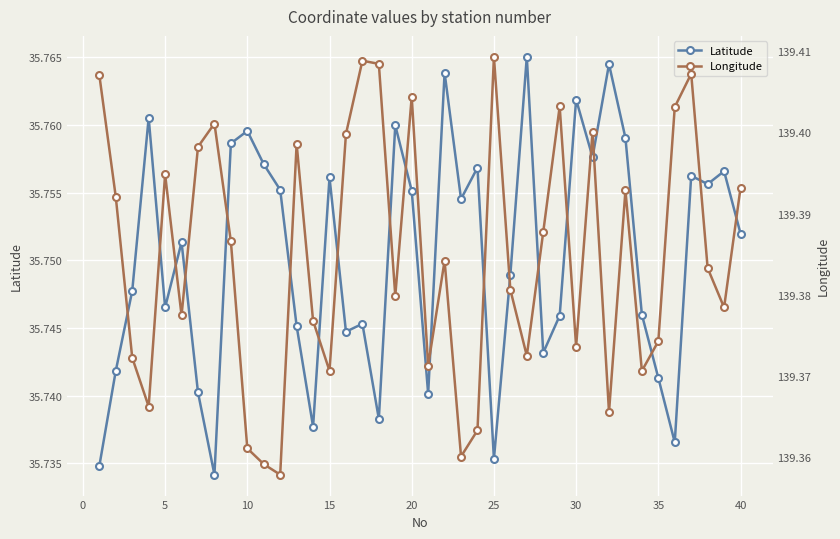

Rank the series by their average value, from highest to lowest.

Longitude, Latitude